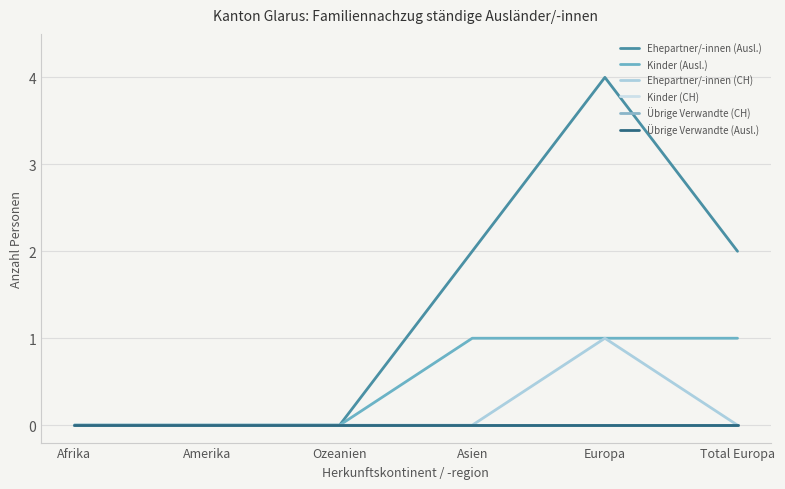

Does the chart have visible grid lines?

Yes